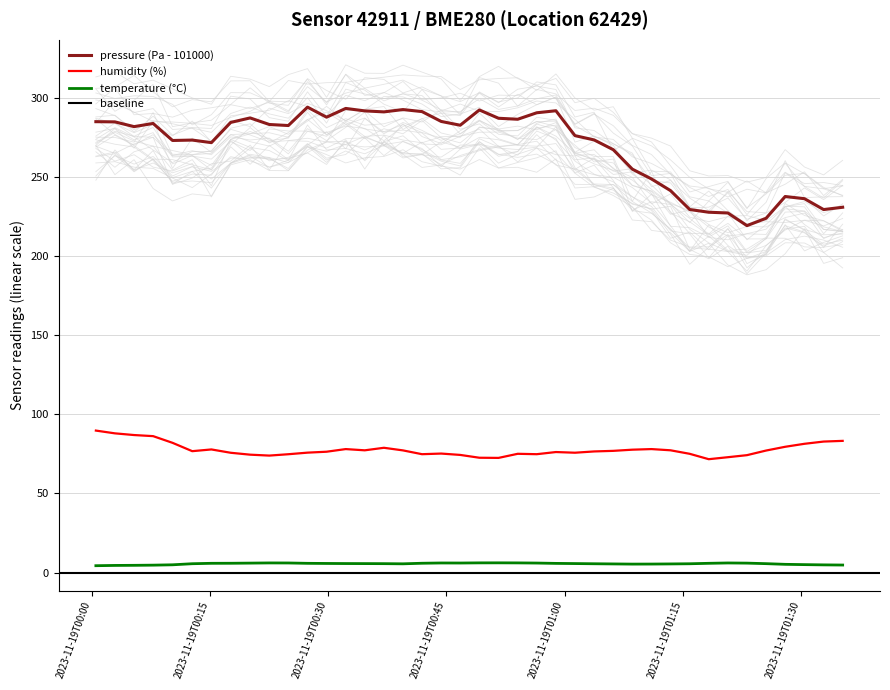

What position from the right is 2023-11-19T01:25:35?

5